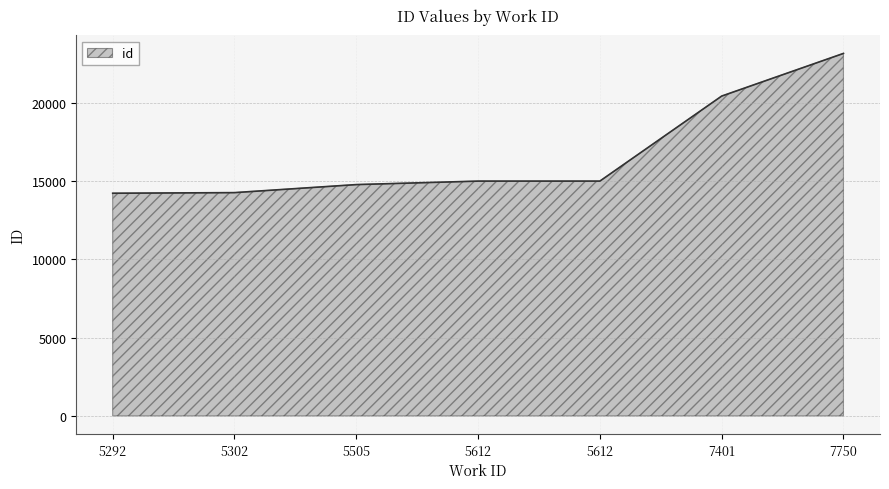

Reading left to right, transcribe all the data shown in this chart.

5292=14218	5302=14257	5505=14770	5612=14992	5612=14993	7401=20421	7750=23145